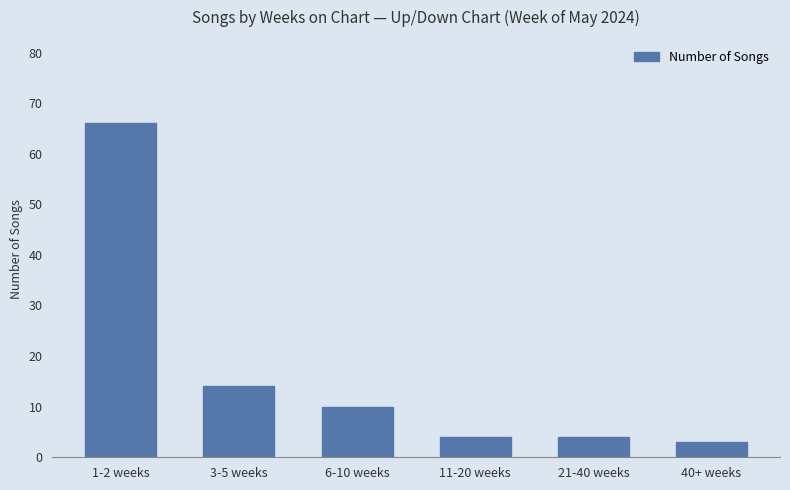

What value does the data have at 1-2 weeks?

66